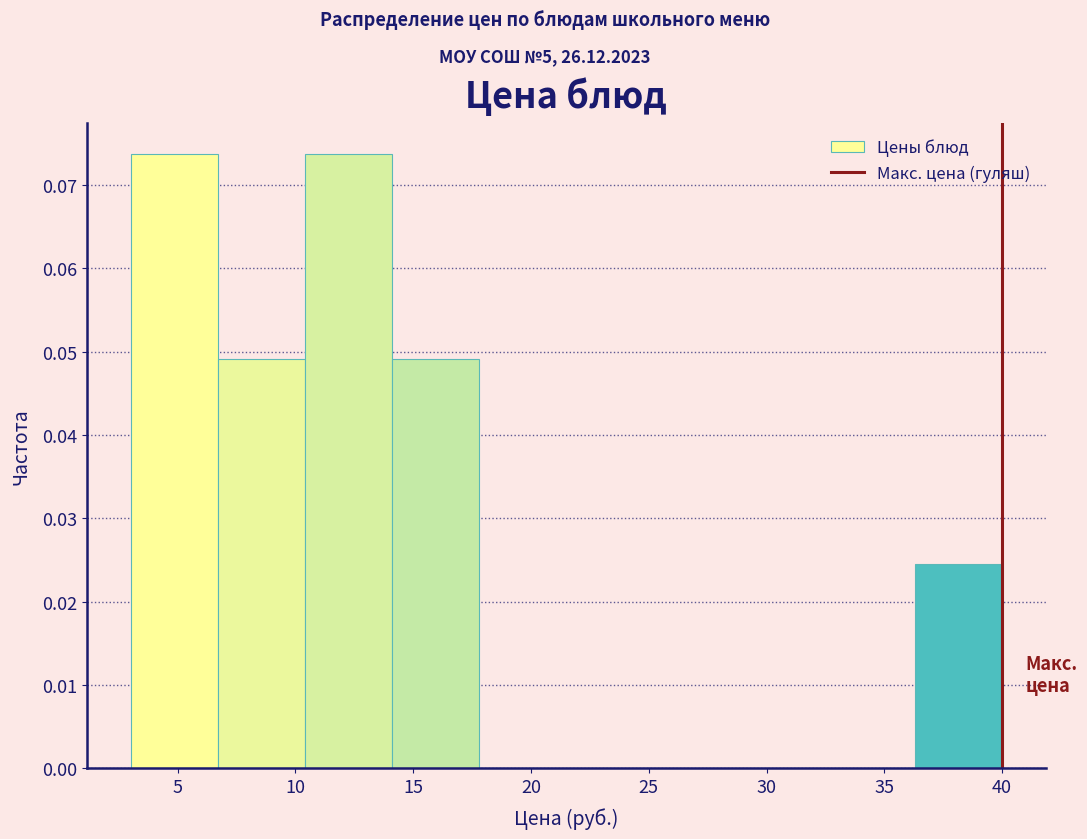

Reading left to right, list every bar in this chart as the range it spans on the x-axis followed by its height. Neither the bar edges nor the heights are printed on the chart, so give them approximately, as read against the axes.

3.0 to 6.7: 0.074
6.7 to 10.4: 0.049
10.4 to 14.1: 0.074
14.1 to 17.8: 0.049
17.8 to 21.5: 0
21.5 to 25.2: 0
25.2 to 28.9: 0
28.9 to 32.6: 0
32.6 to 36.3: 0
36.3 to 40.0: 0.025